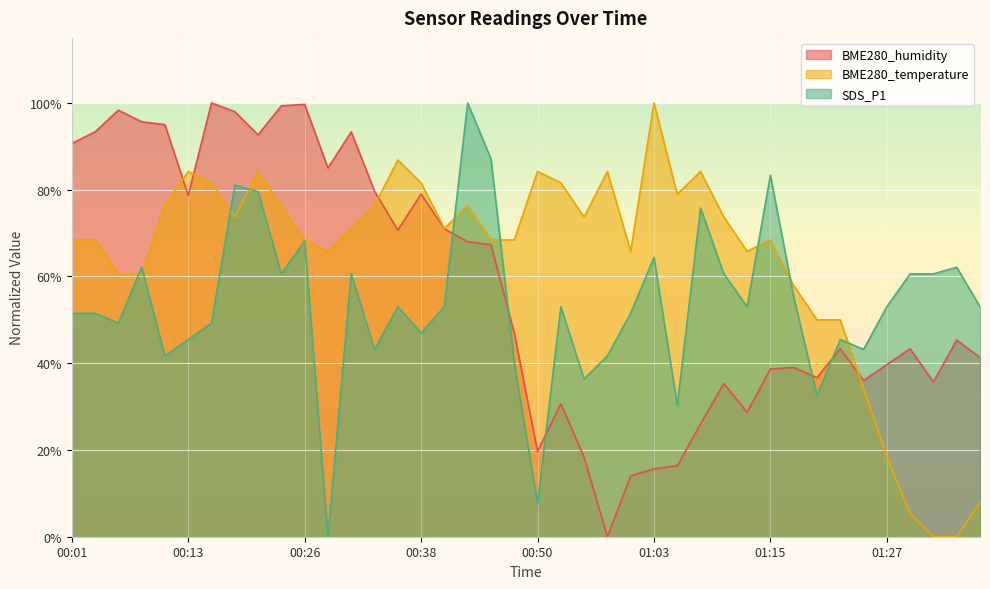

Between which two adjacent categories do SDS_P1 and BME280_temperature first intersect?

00:06 and 00:08